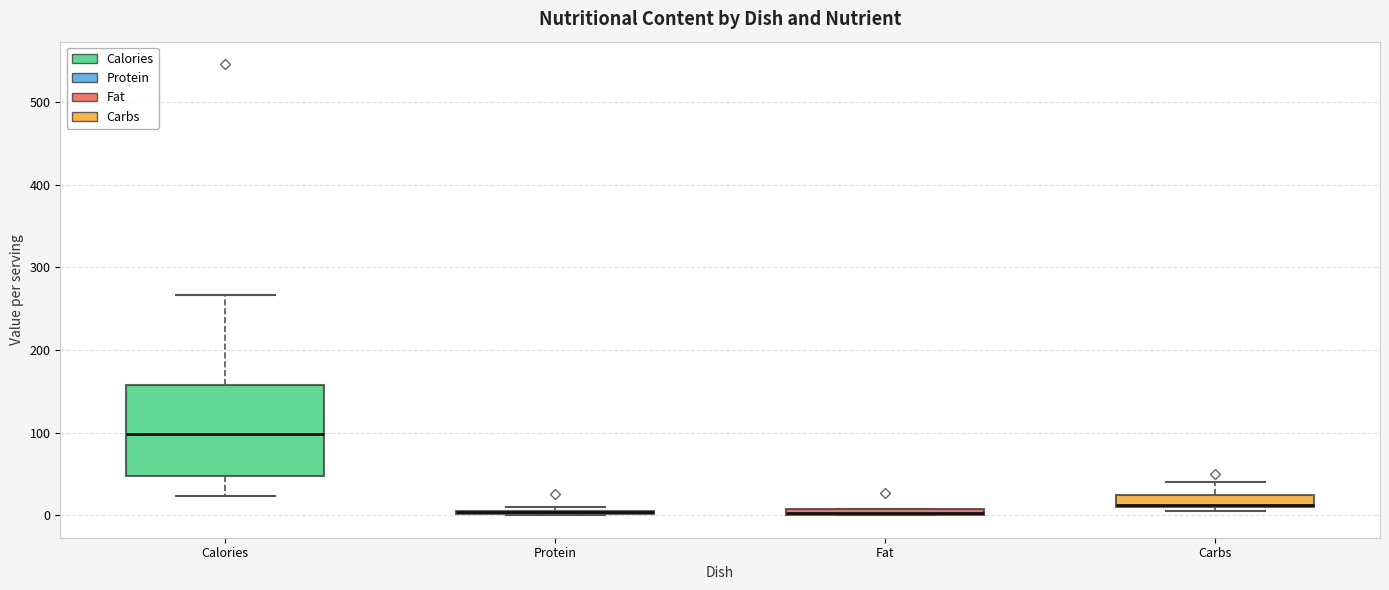

Which box is the tallest, from its lower edge to its upper edge?

Calories